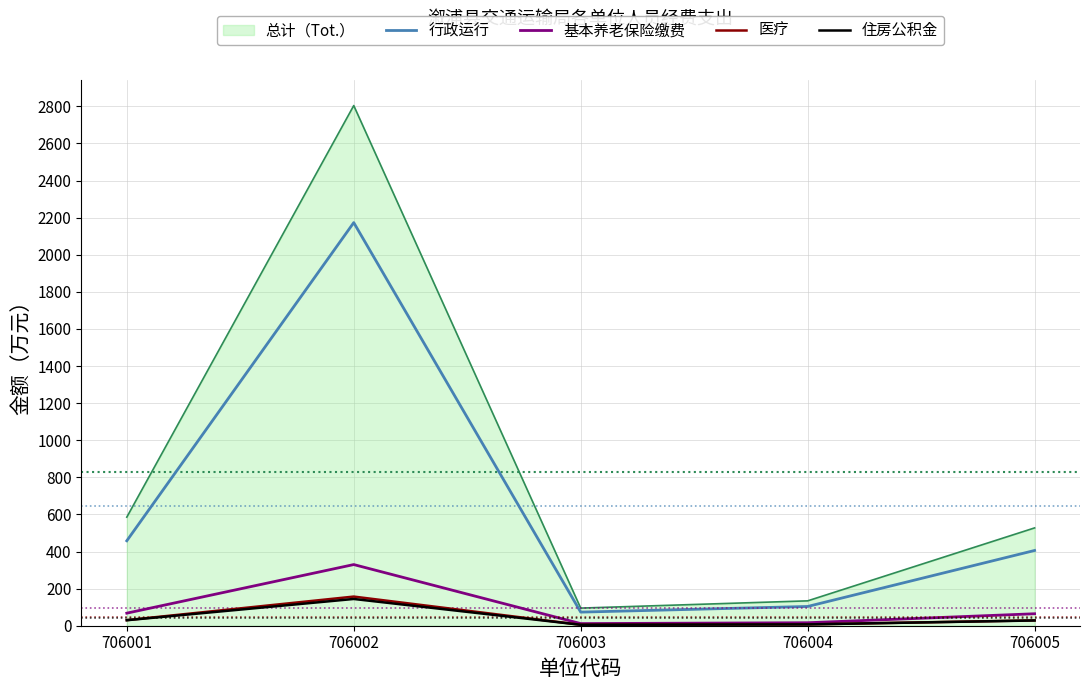

True or false: 住房公积金 and 总计（Tot.） intersect in this chart.

False